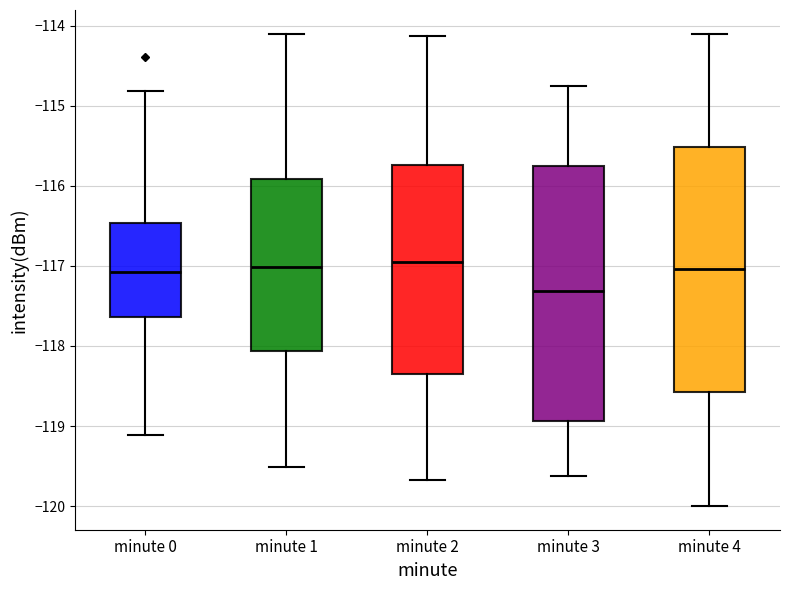

Reading left to right, read every box against the y-axis: the position of its median line, the range the box covers, and the ends of its whiskers. The values are not printed on the chart, so give them approximately, as read against the axis.

minute 0: median -117.1, box -117.6 to -116.5, whiskers -119.1 to -114.8
minute 1: median -117.0, box -118.1 to -115.9, whiskers -119.5 to -114.1
minute 2: median -117.0, box -118.3 to -115.7, whiskers -119.7 to -114.1
minute 3: median -117.3, box -118.9 to -115.8, whiskers -119.6 to -114.7
minute 4: median -117.0, box -118.6 to -115.5, whiskers -120.0 to -114.1